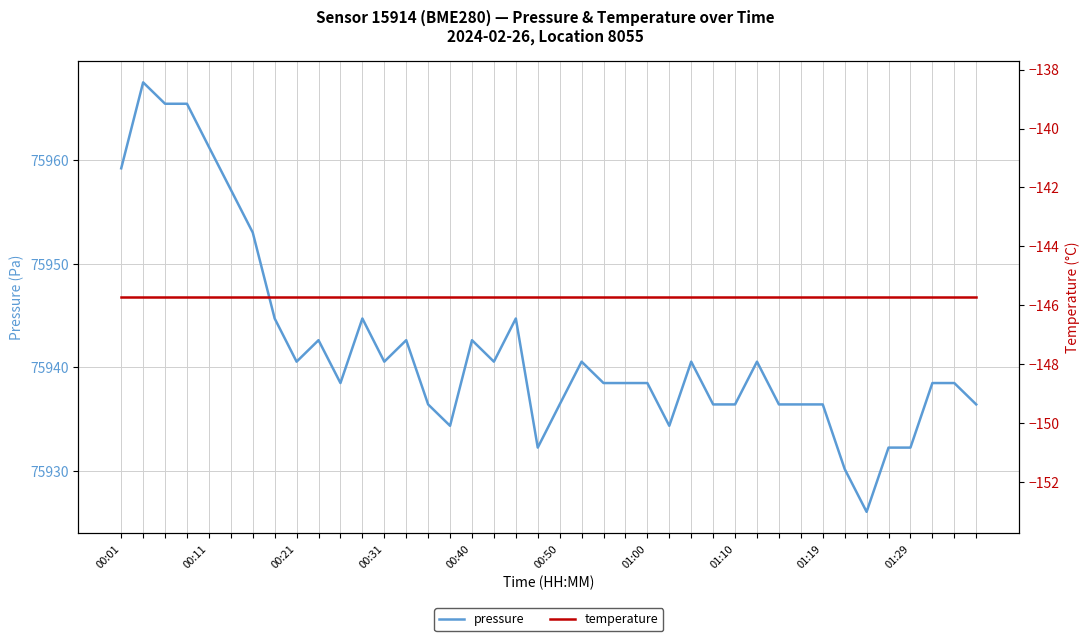

What are all the series names shown in the legend?

pressure, temperature